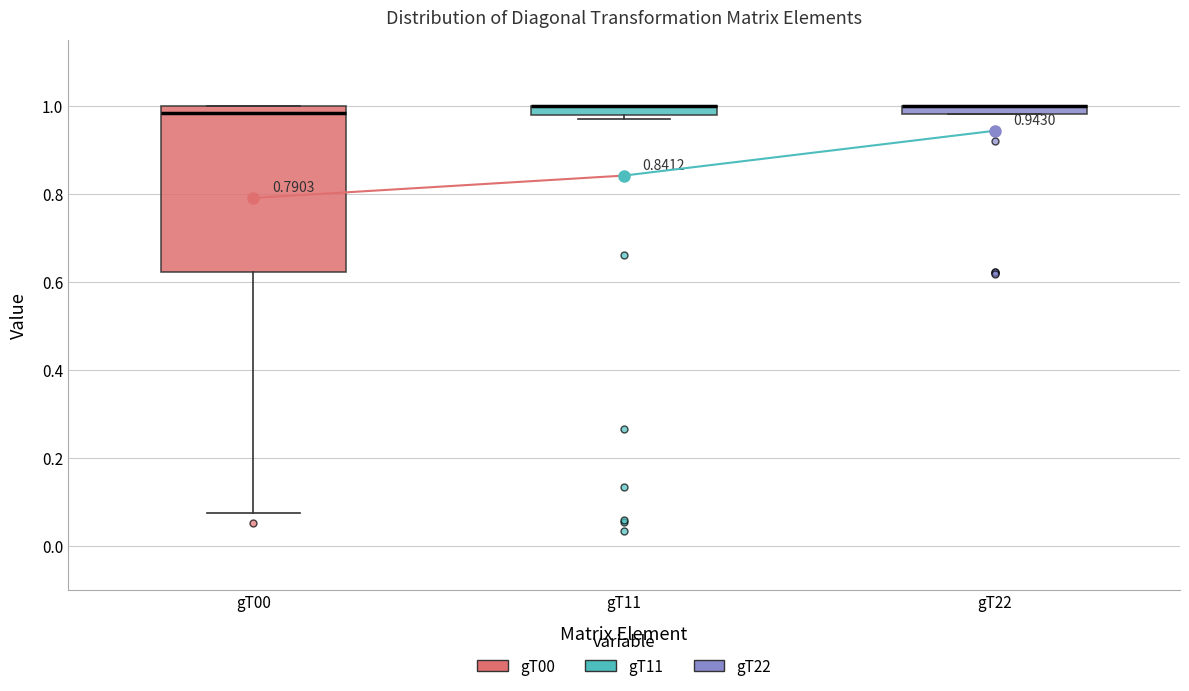

Comparing the boxes themselves (not the whiskers), which one is the tallest?

gT00